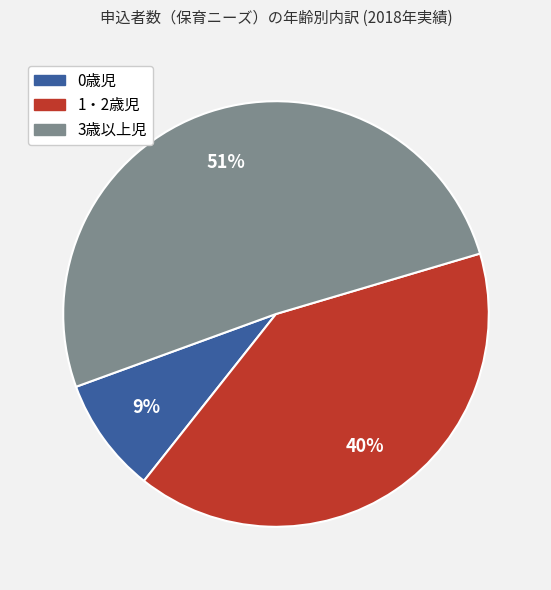

How many segments does this pie chart have?

3